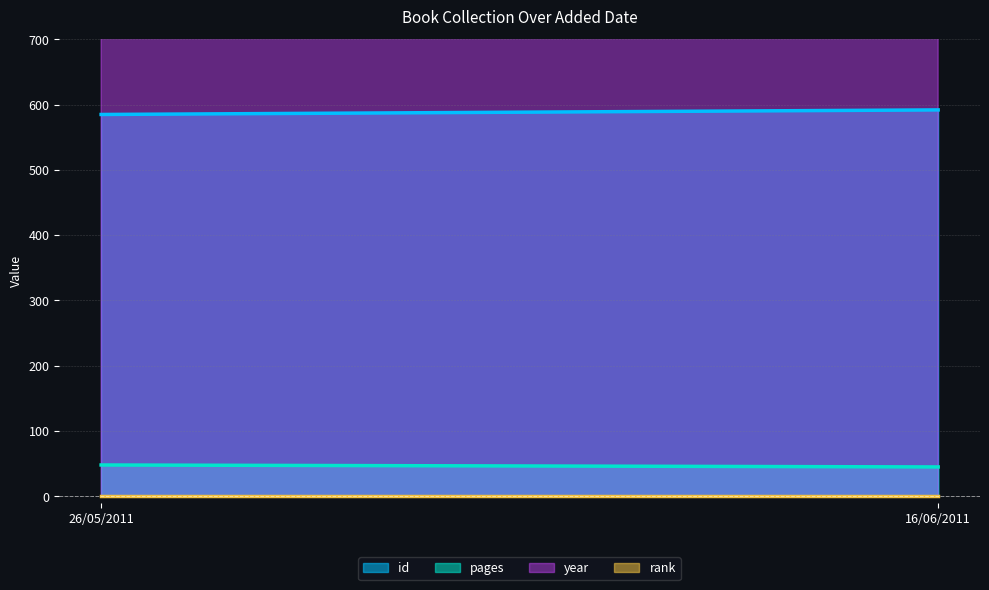

Which category has the highest value in the pages series?

26/05/2011